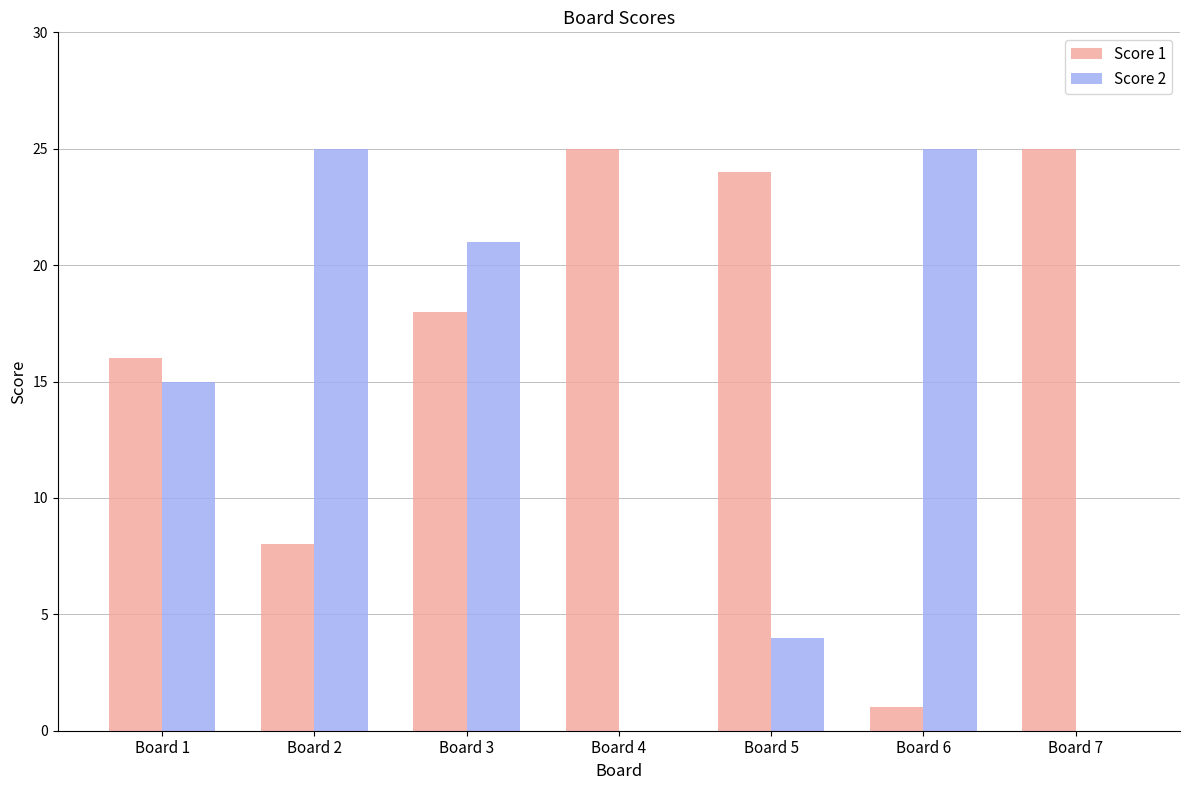

True or false: Score 1 has a value of 39 at Board 4.

False